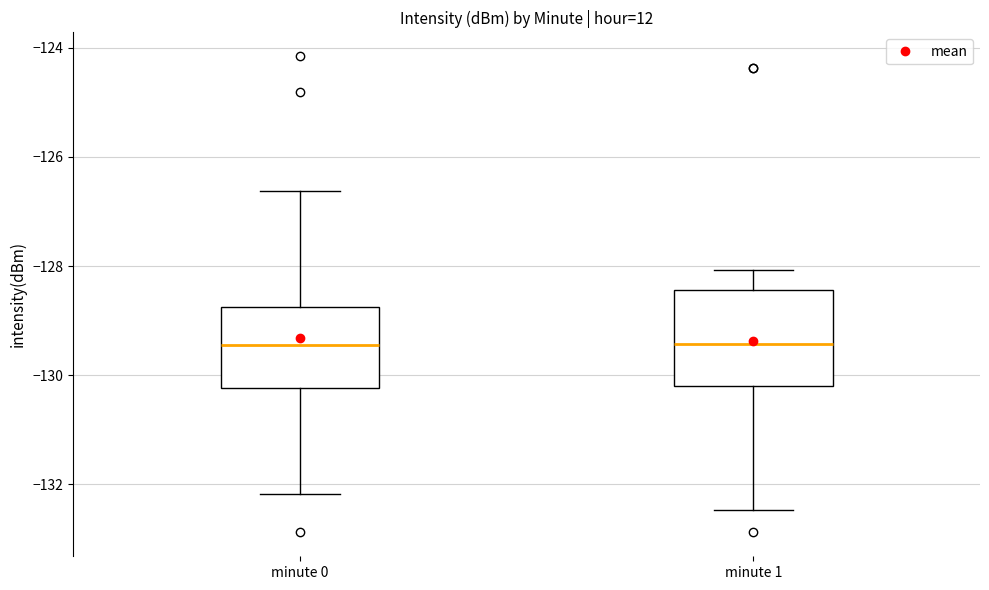

Which box is the tallest, from its lower edge to its upper edge?

minute 1